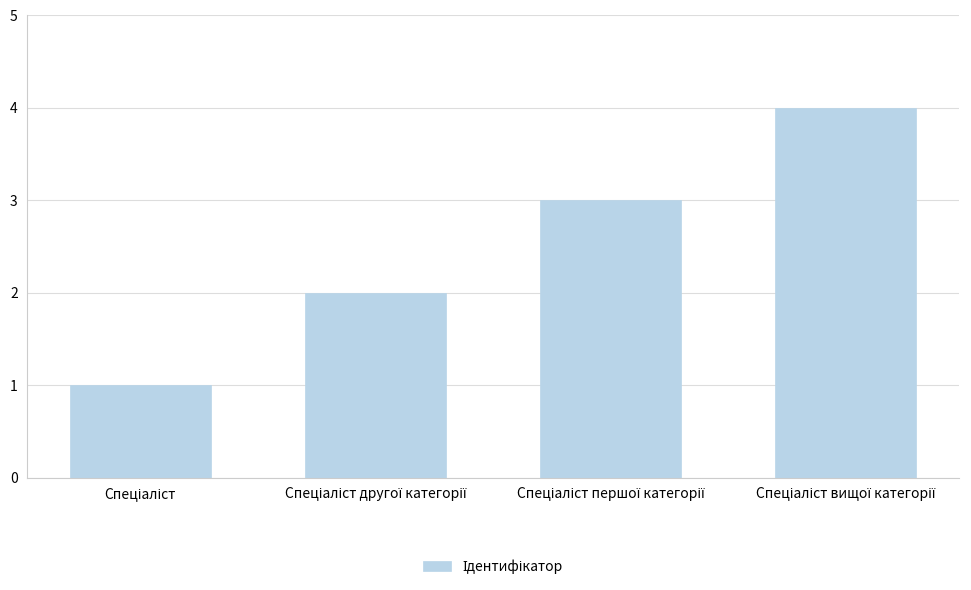

What is the maximum value shown in the chart?

4